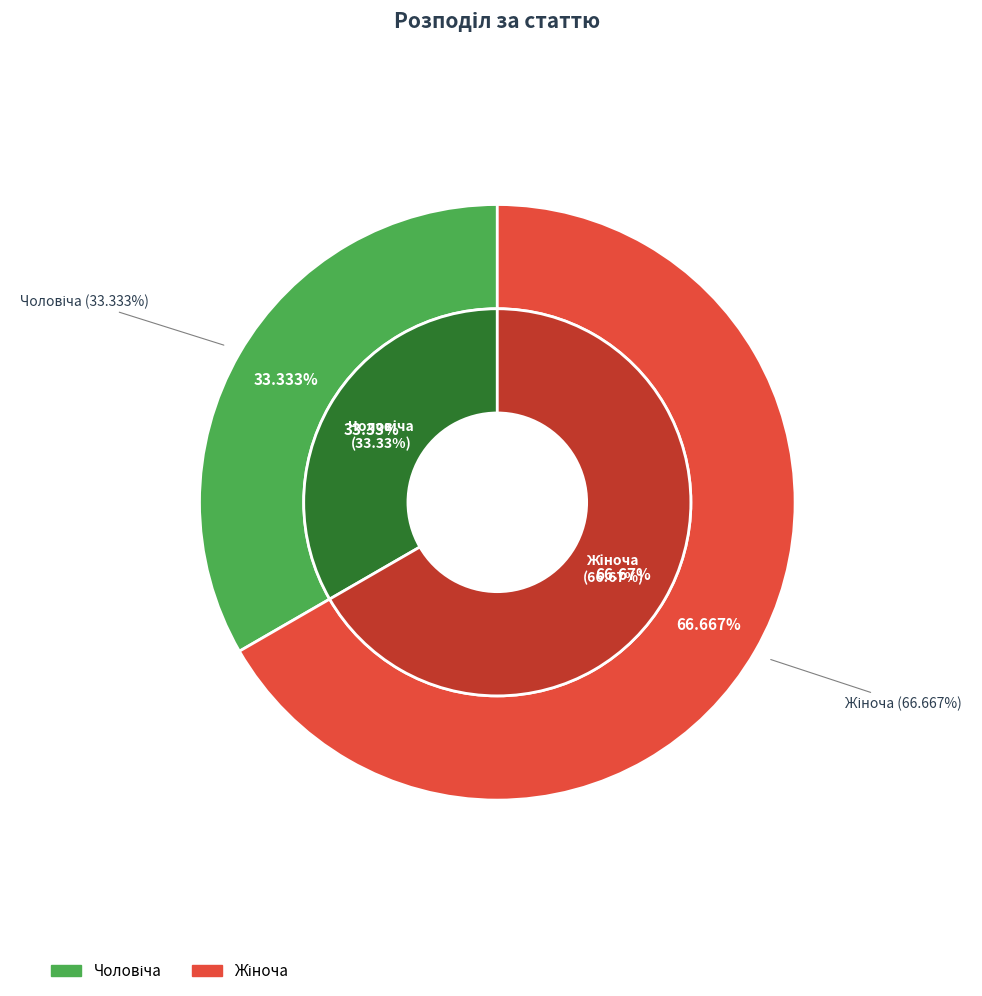

What percentage is the Жіноча slice, to the nearest percent?

67%